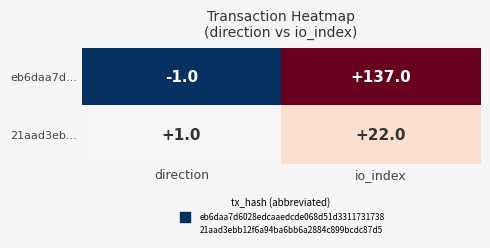

List the series in order of their overall mean, highest first.

eb6daa7d..., 21aad3eb...